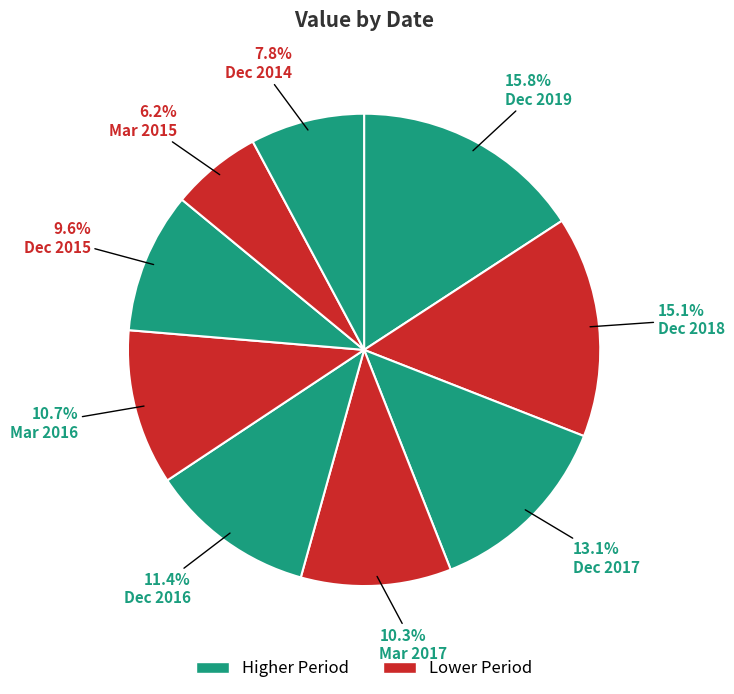

What is the largest slice in the pie chart?

Dec 2019